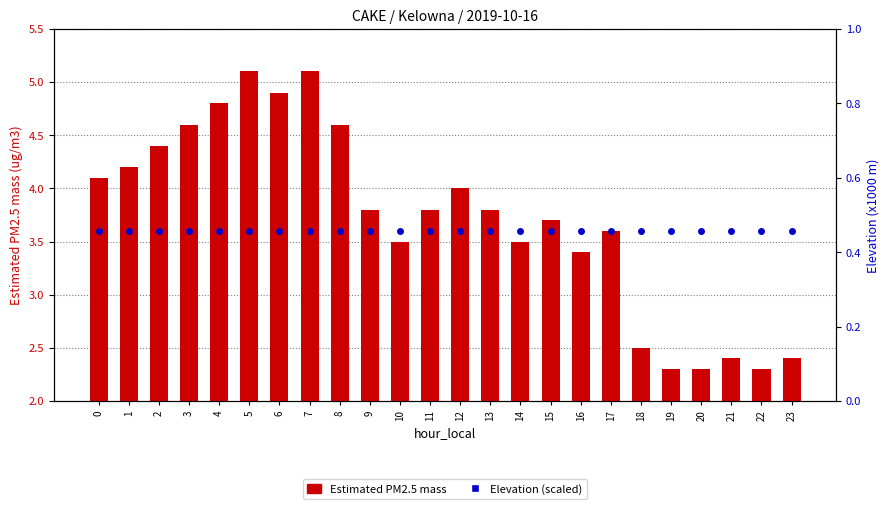

What is the total value across all series at 7?

5.6